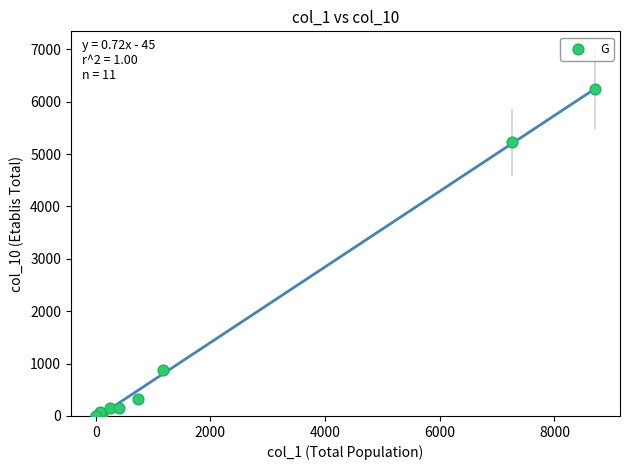

What Y value in the scatter plot is closest to 3120?

5221